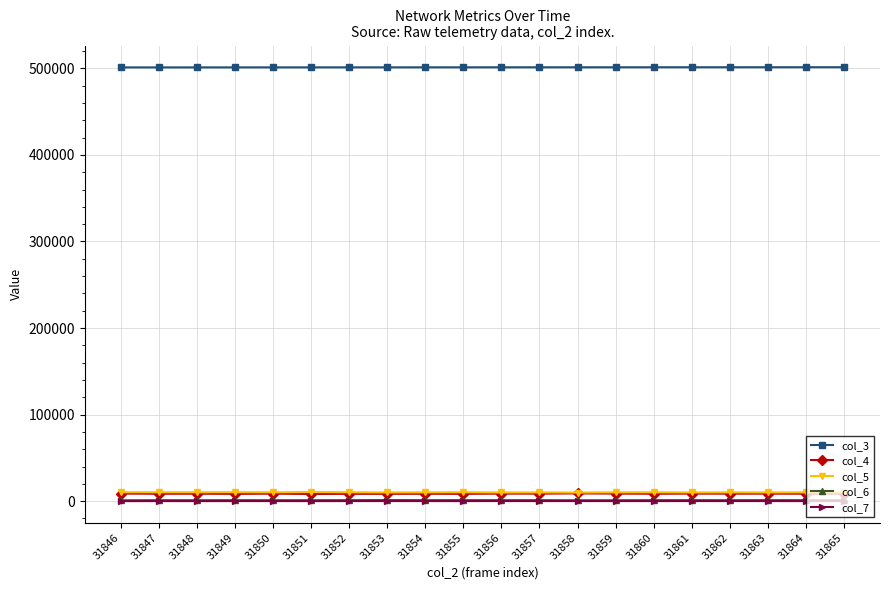

True or false: col_6 and col_3 cross at least once.

False